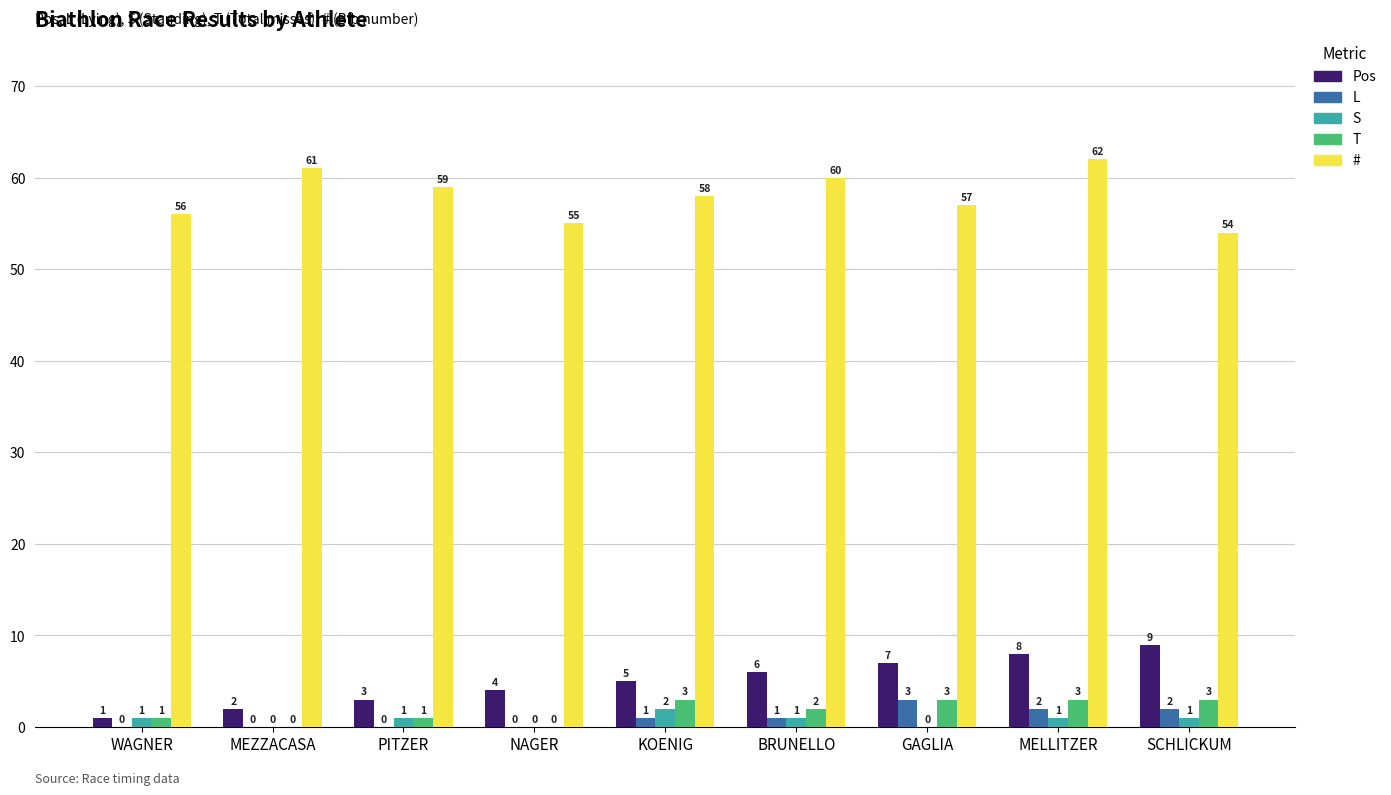

What is the highest value of the Pos series?

9